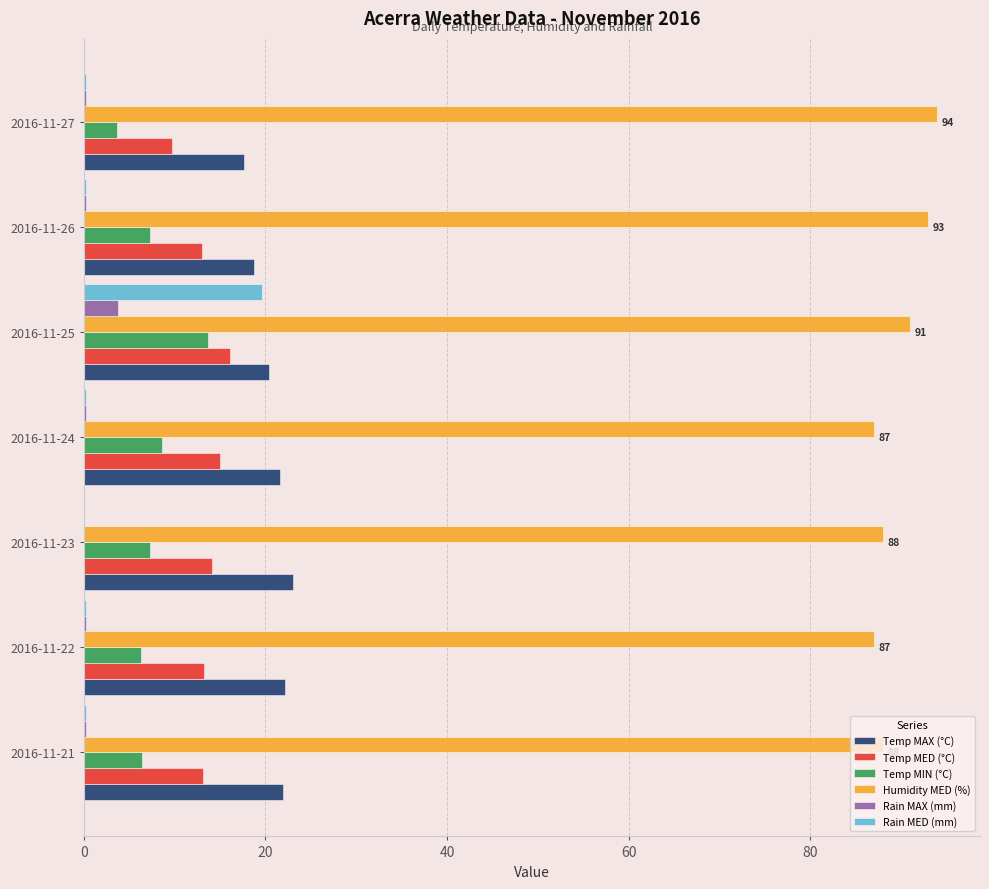

Which series changed the most between 2016-11-25 and 2016-11-27?

Rain MED (mm)